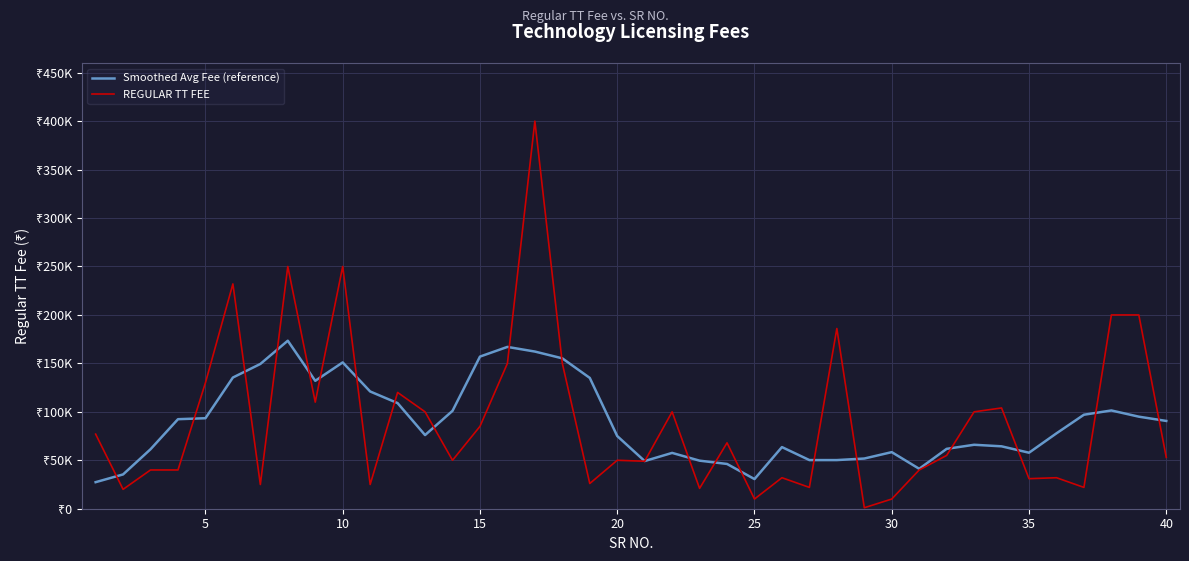

Is this an area chart (filled region under the line)?

No